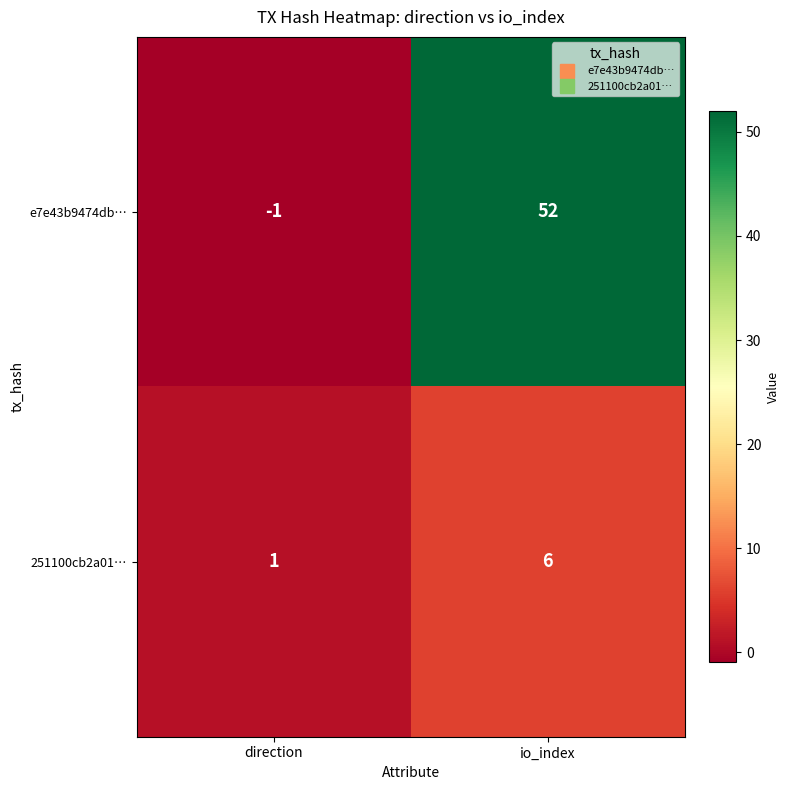

What is the difference between the maximum and minimum values in the e7e43b9474db… series?

53